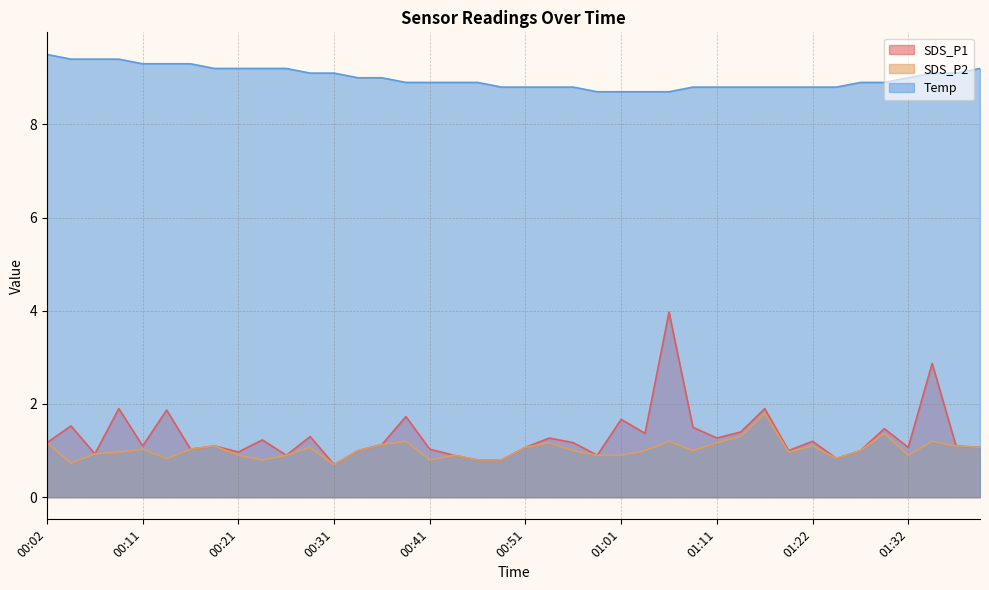

What is the greatest value displayed?

9.5